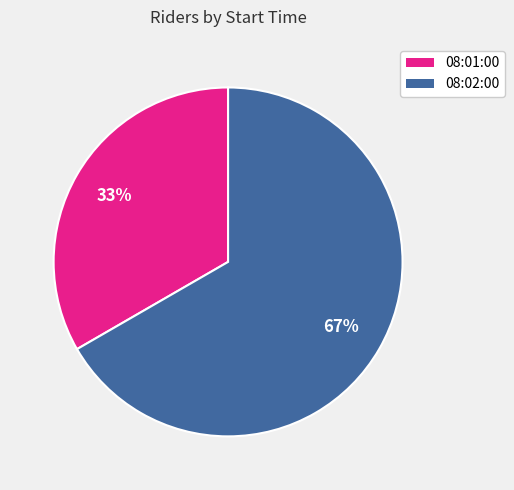

What percentage is the 08:02:00 slice, to the nearest percent?

67%